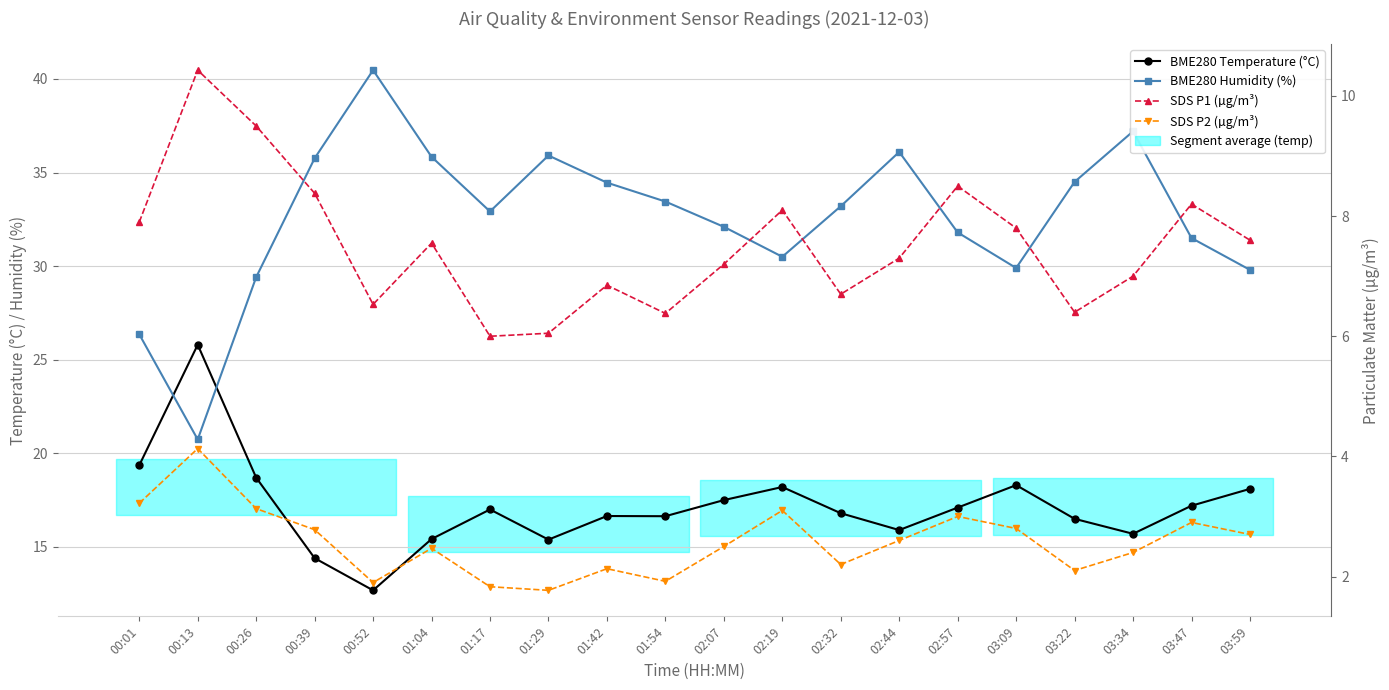

What is the highest value of the BME280 Temperature (°C) series?

25.8